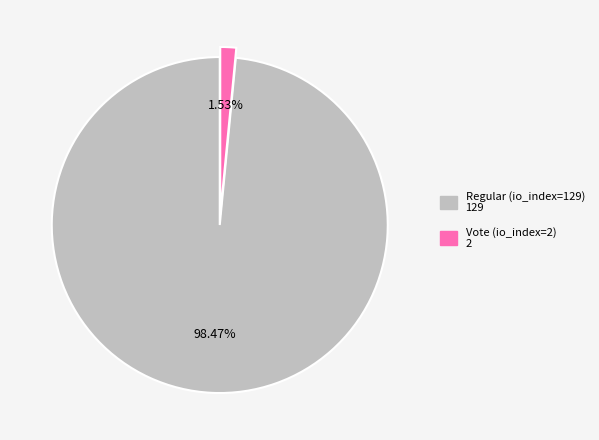

Do Regular (io_index=129) and Vote (io_index=2) together represent more than half of the pie?

Yes